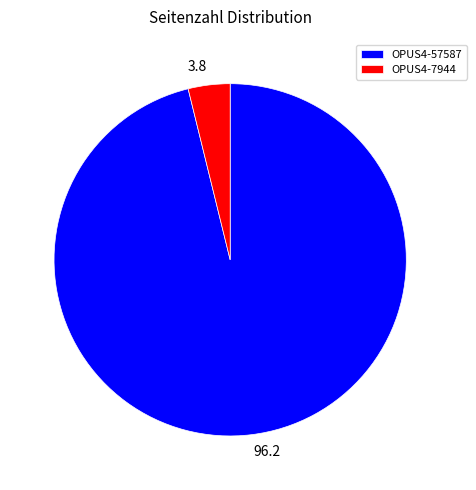

Do OPUS4-57587 and OPUS4-7944 together represent more than half of the pie?

Yes